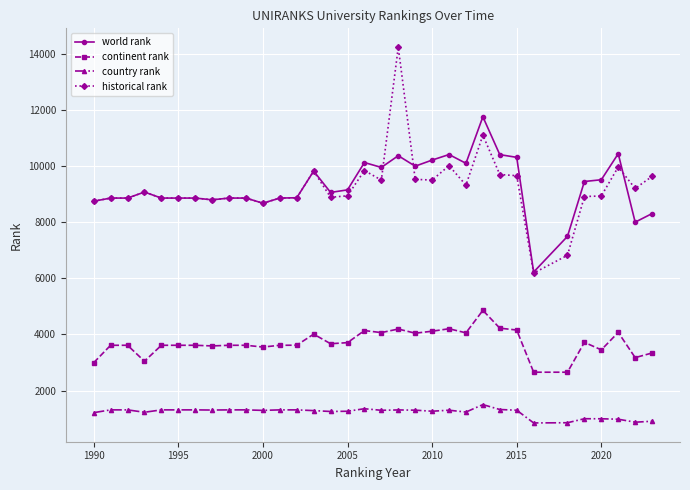

What are all the series names shown in the legend?

world rank, continent rank, country rank, historical rank